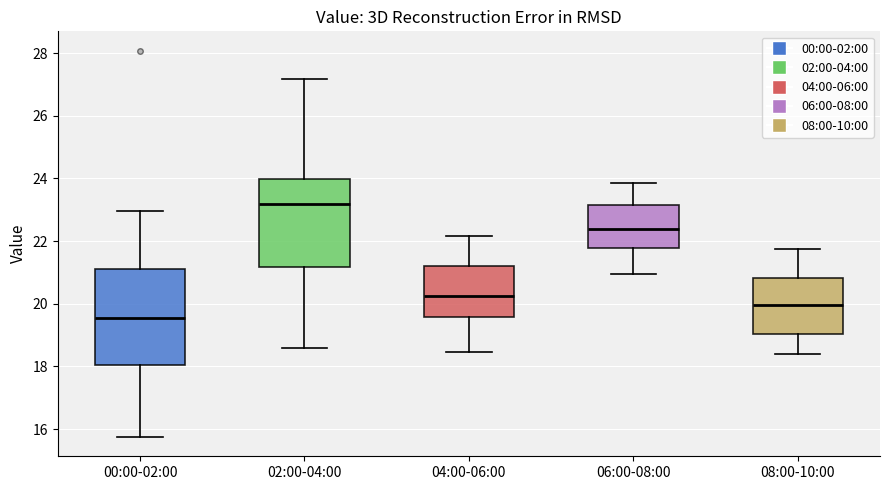

Reading left to right, read every box against the y-axis: the position of its median line, the range the box covers, and the ends of its whiskers. The values are not printed on the chart, so give them approximately, as read against the axis.

00:00-02:00: median 19.6, box 18.0 to 21.2, whiskers 15.8 to 23.0
02:00-04:00: median 23.2, box 21.2 to 24.0, whiskers 18.6 to 27.2
04:00-06:00: median 20.2, box 19.6 to 21.2, whiskers 18.4 to 22.2
06:00-08:00: median 22.4, box 21.8 to 23.2, whiskers 21.0 to 23.8
08:00-10:00: median 20.0, box 19.0 to 20.8, whiskers 18.4 to 21.8